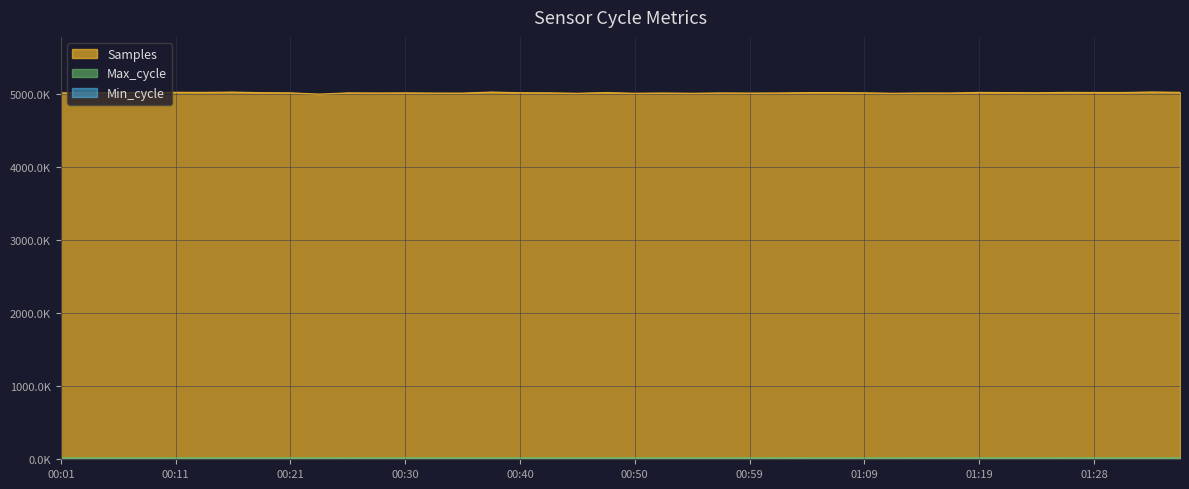

True or false: Samples and Max_cycle intersect in this chart.

False